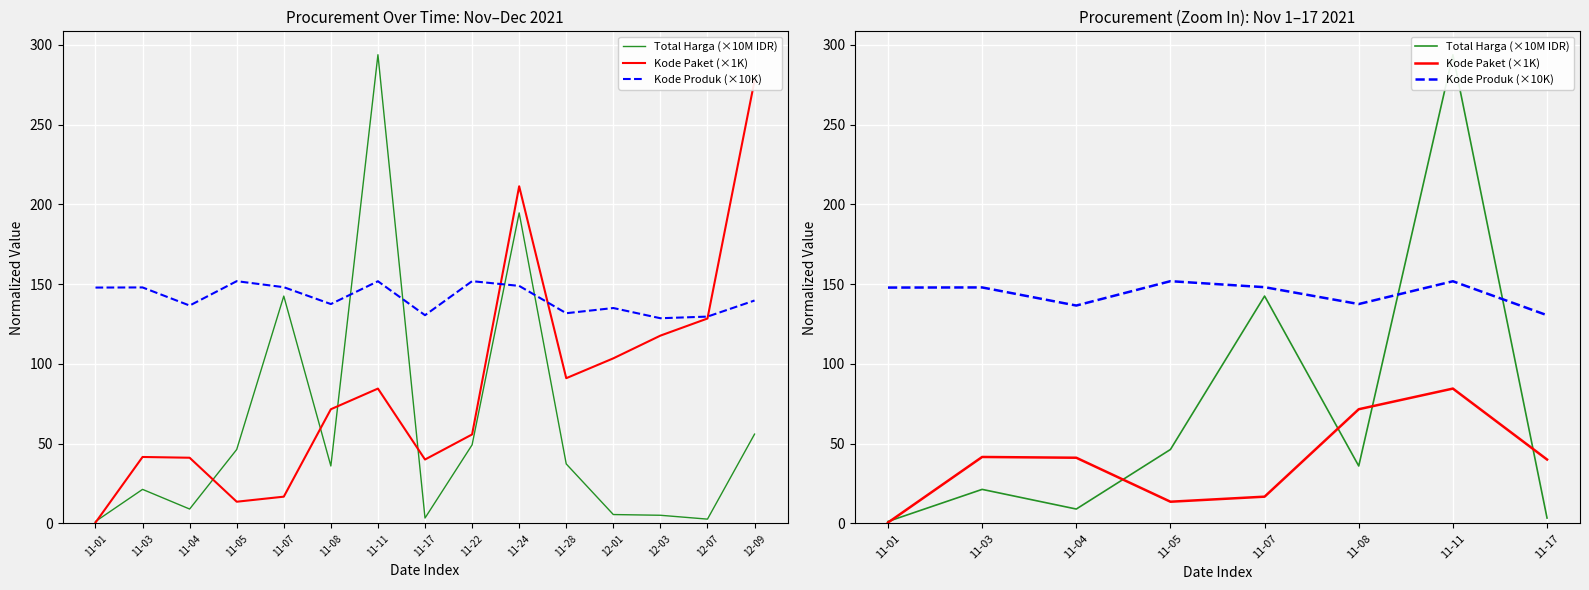

What is the spread (max minus min) of values at 11-05?

138.3